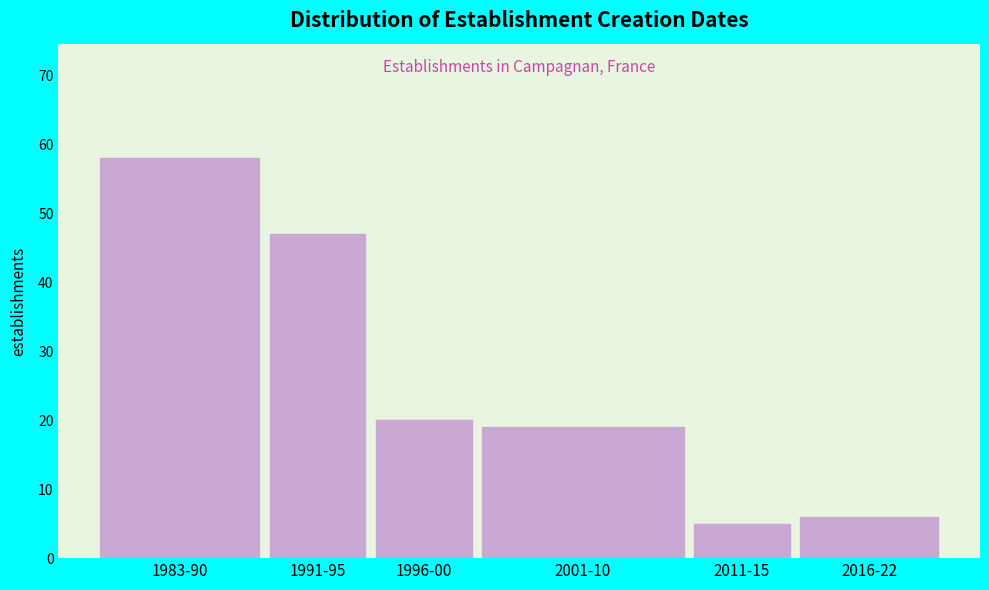

Reading left to right, list all the values displayed in this chart.

1983-90=58	1991-95=47	1996-00=20	2001-10=19	2011-15=5	2016-22=6